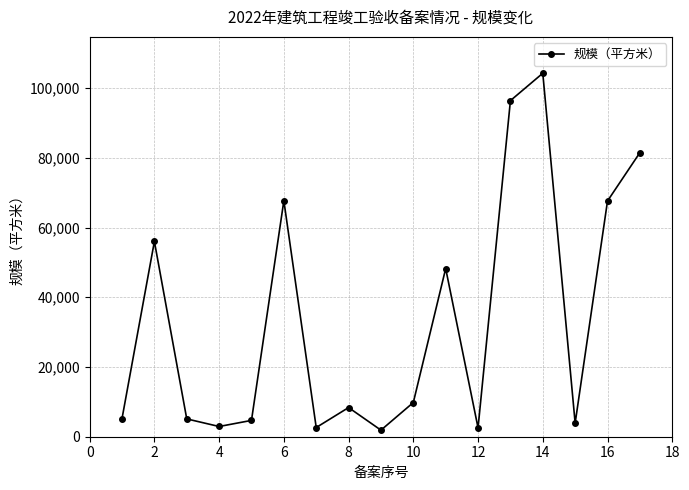

Count the number of categories in the chart.

17